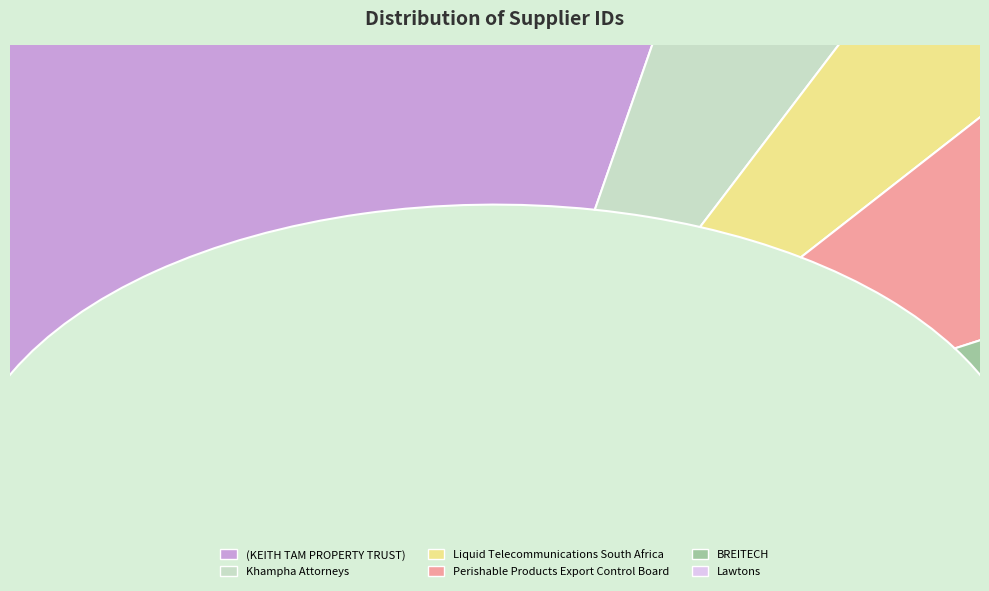

Which has a higher value, Lawtons or Khampha Attorneys?

Lawtons